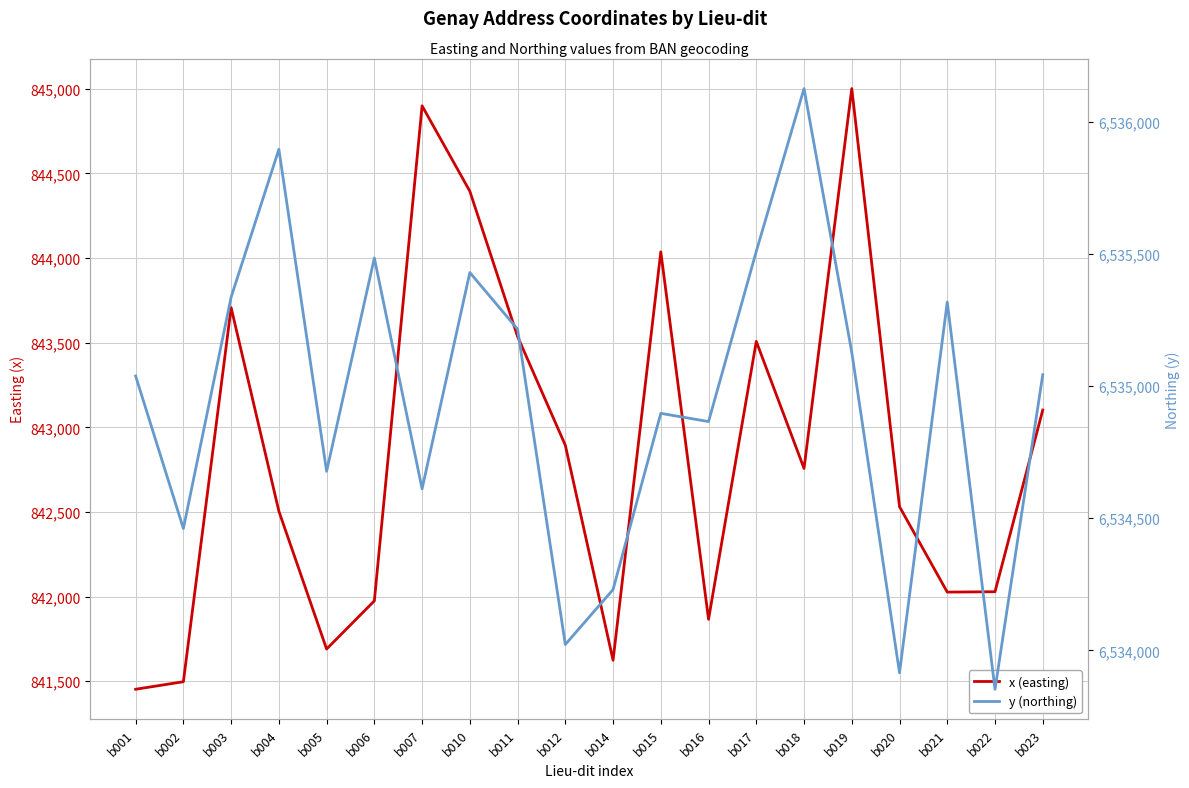

Reading left to right, transcribe all the data shown in this chart.

x (easting): 841452.3	841496.8	843707.4	842504.8	841690.0	841974.5	844899.4	844394.9	843536.6	842894.1	841623.7	844036.8	841865.6	843507.5	842756.9	845001.3	842531.1	842026.3	842028.6	843102.0
y (northing): 6535037.6	6534461.2	6535335.8	6535895.0	6534677.3	6535483.9	6534611.0	6535429.0	6535214.8	6534022.5	6534230.3	6534896.5	6534865.5	6535509.2	6536124.6	6535127.5	6533915.4	6535317.3	6533853.2	6535042.6